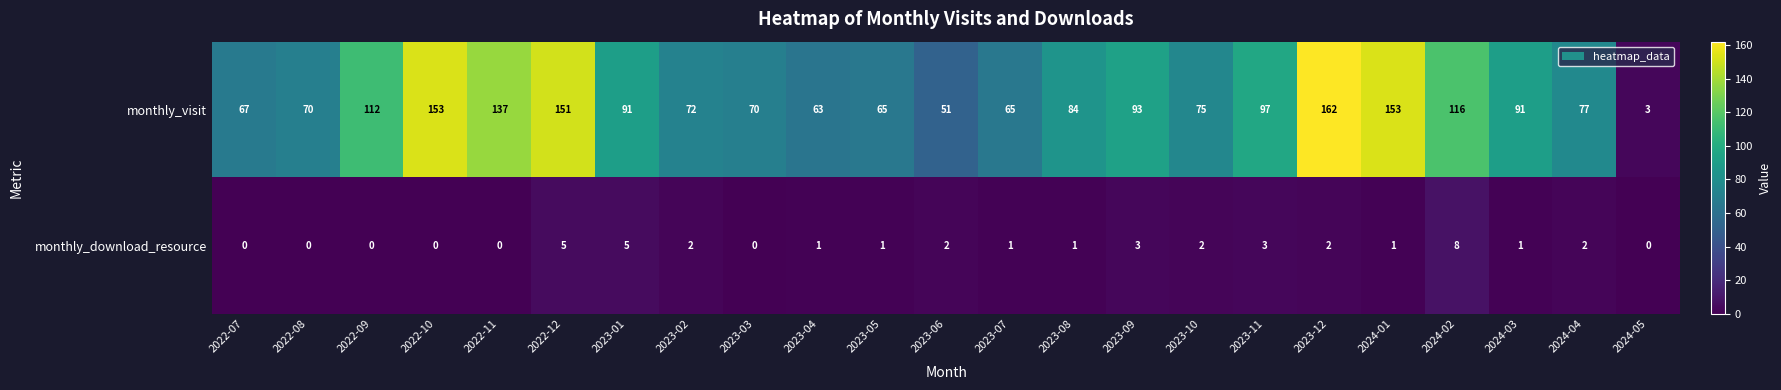

What is the spread (max minus min) of values at 2023-11?

94